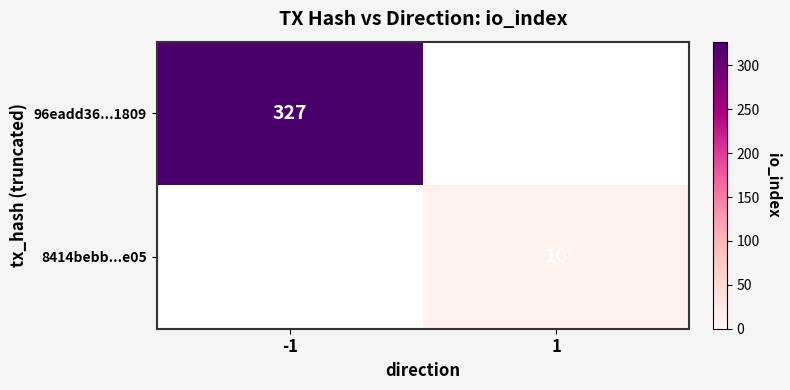

Is it true that 96eadd36...1809 equals 327 at -1?

True